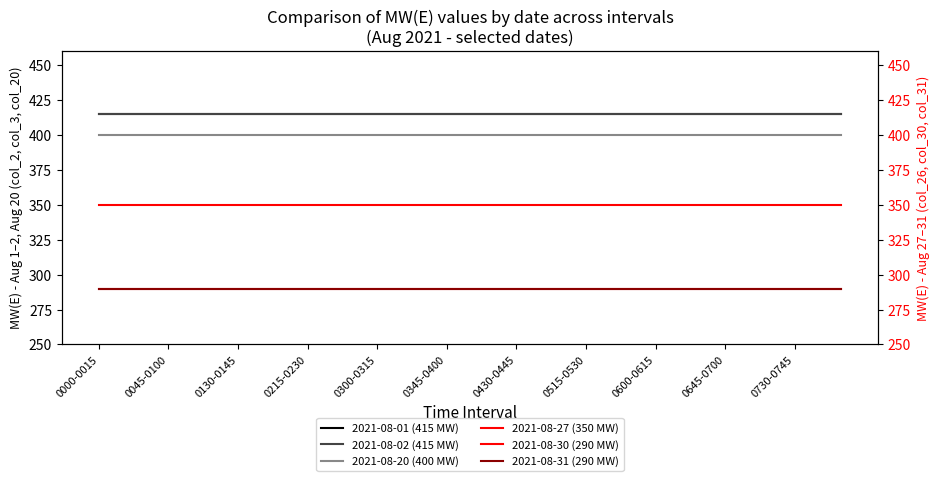

How many series are shown in this chart?

6